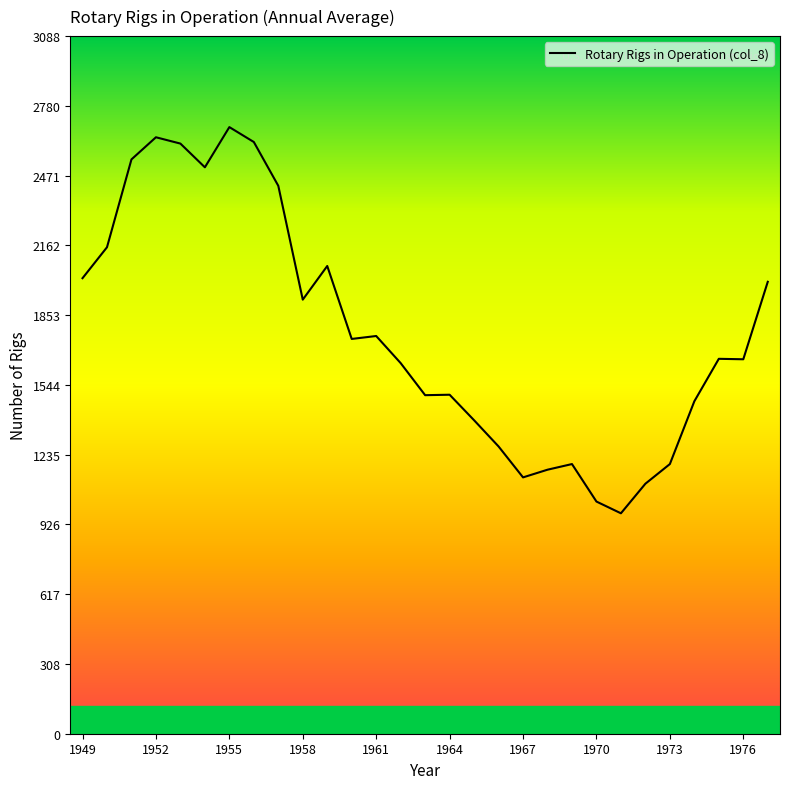

What is the difference between the maximum and minimum values?

1710